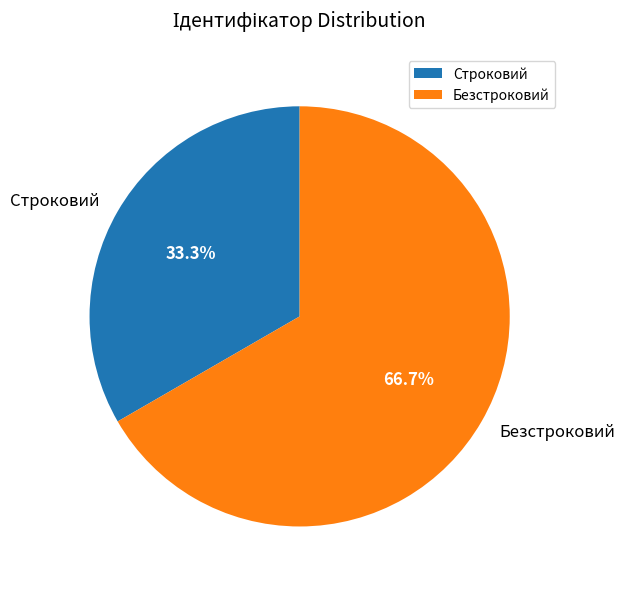

True or false: Строковий accounts for 25% of the total.

False